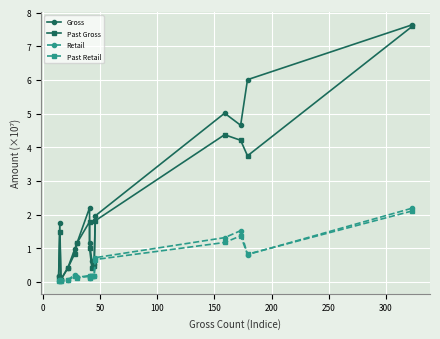

Where is the first local minimum for Past Retail?

50